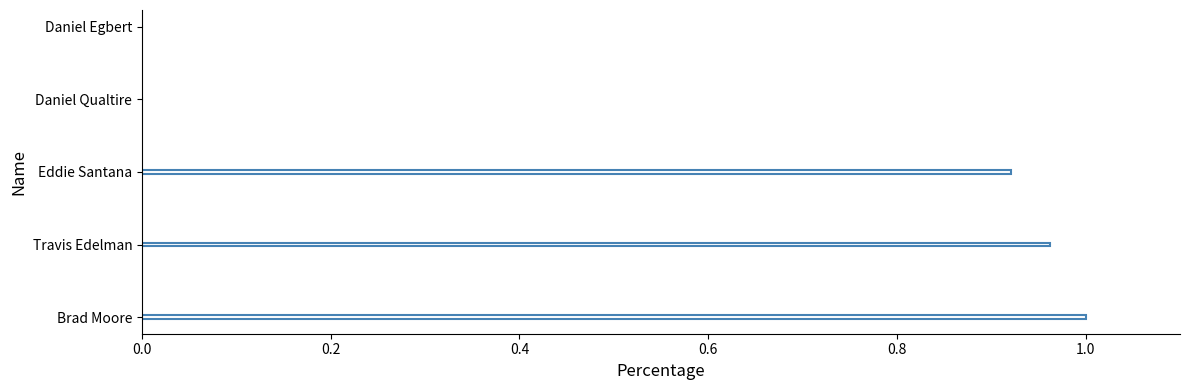

What is the sum of all values?

2.9